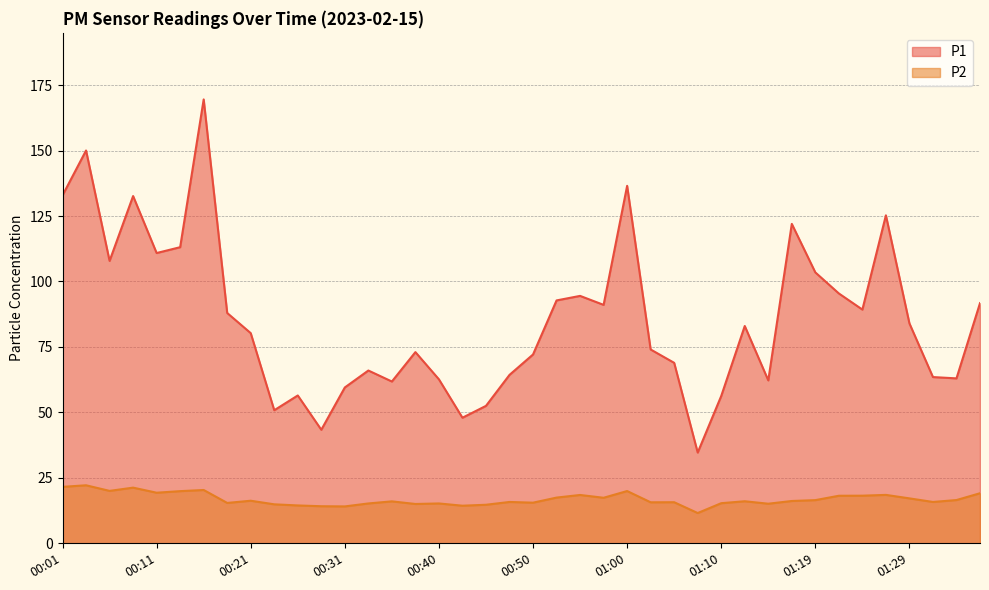

List the labels in order of P1 value, smallest first.

01:07, 00:28, 00:43, 00:23, 00:45, 01:10, 00:26, 00:31, 00:36, 01:14, 00:40, 01:34, 01:31, 00:48, 00:33, 01:05, 00:50, 00:38, 01:02, 00:21, 01:12, 01:29, 00:18, 01:24, 00:57, 01:36, 00:53, 00:55, 01:22, 01:19, 00:06, 00:11, 00:14, 01:17, 01:27, 00:08, 00:01, 01:00, 00:03, 00:16